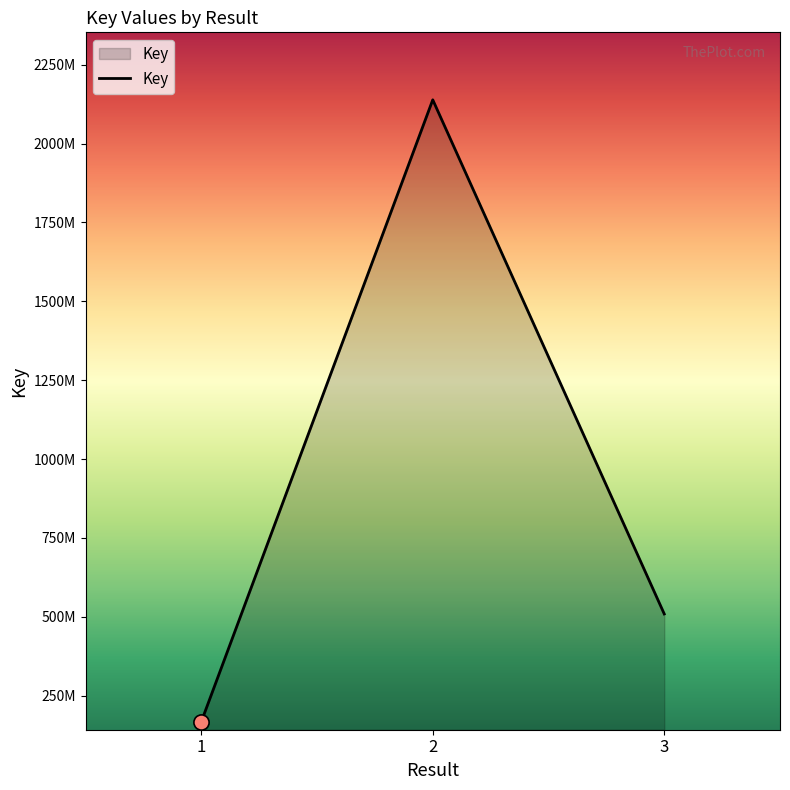

Is this an area chart (filled region under the line)?

Yes